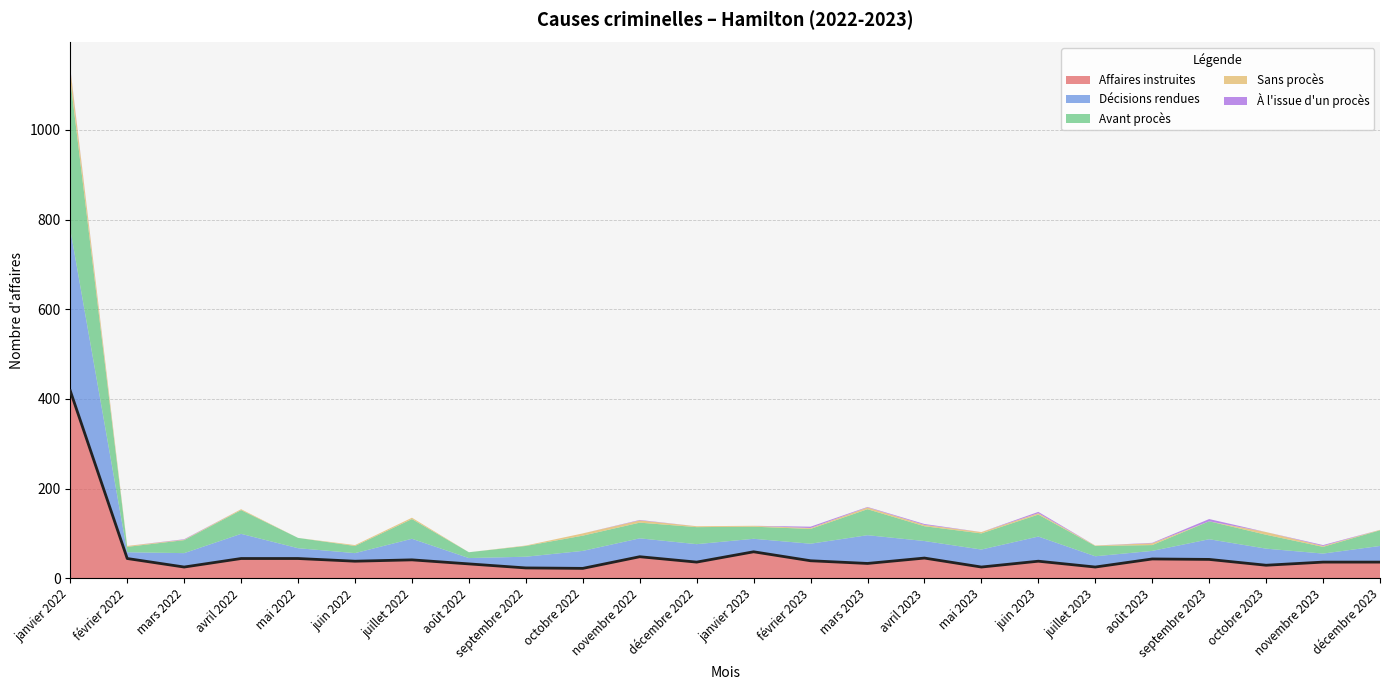

What is the sum of all Affaires instruites values?

1265